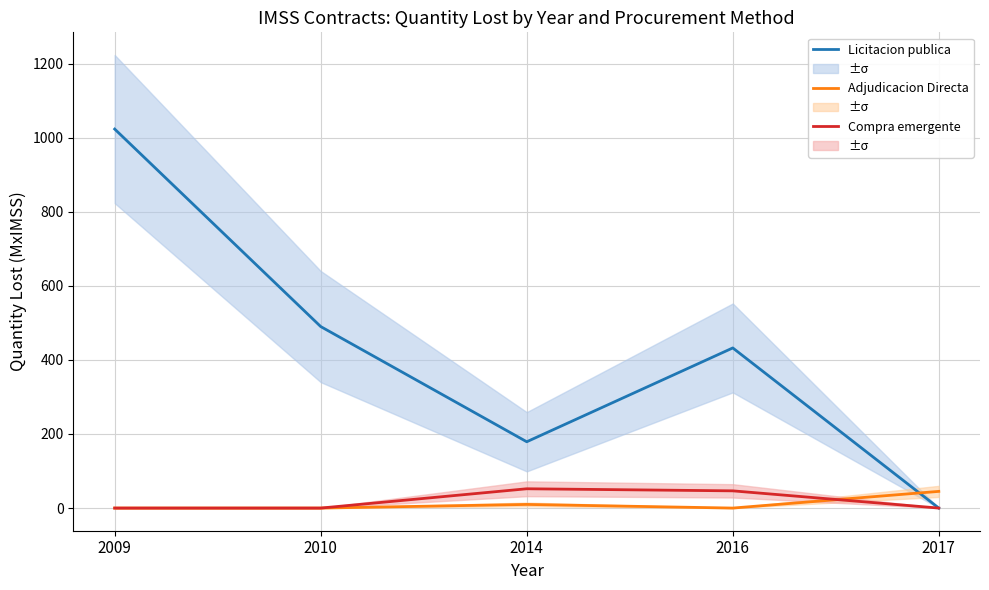

Does the chart have visible grid lines?

Yes